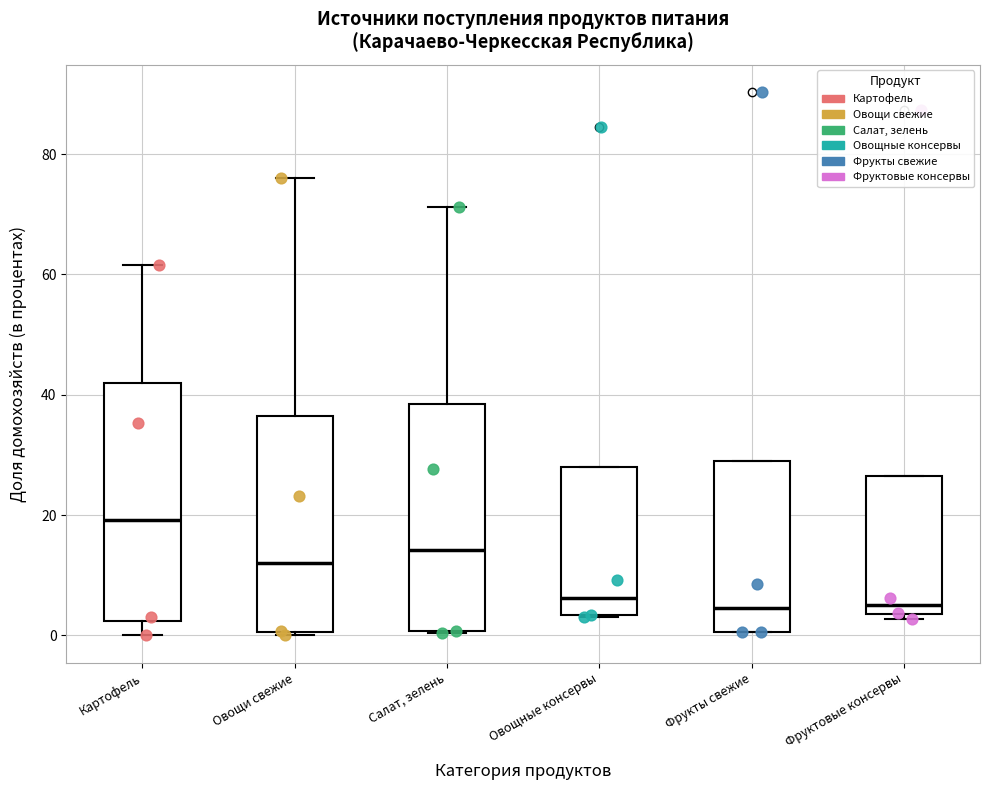

Reading left to right, read every box against the y-axis: the position of its median line, the range the box covers, and the ends of its whiskers. The values are not printed on the chart, so give them approximately, as read against the axis.

Картофель: median 20, box 2 to 42, whiskers 0 to 62
Овощи свежие: median 12, box 0 to 36, whiskers 0 to 76
Салат, зелень: median 14, box 0 to 38, whiskers 0 to 72
Овощные консервы: median 6, box 4 to 28, whiskers 4 to 28
Фрукты свежие: median 4, box 0 to 28, whiskers 0 to 28
Фруктовые консервы: median 4 (just above the box's lower edge), box 4 to 26, whiskers 2 to 26